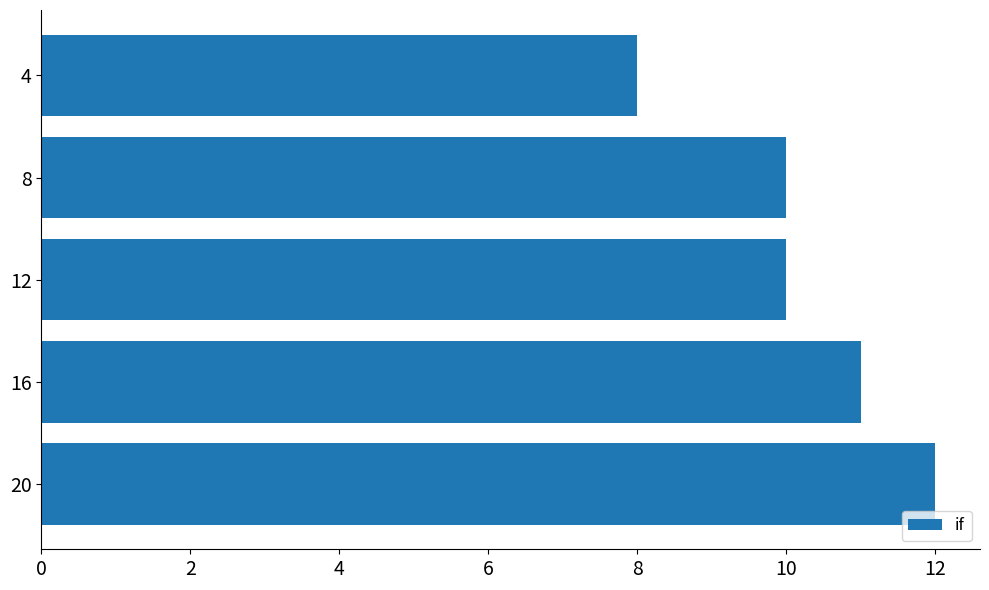

The chart shows a value of 17 at 20. True or false?

False